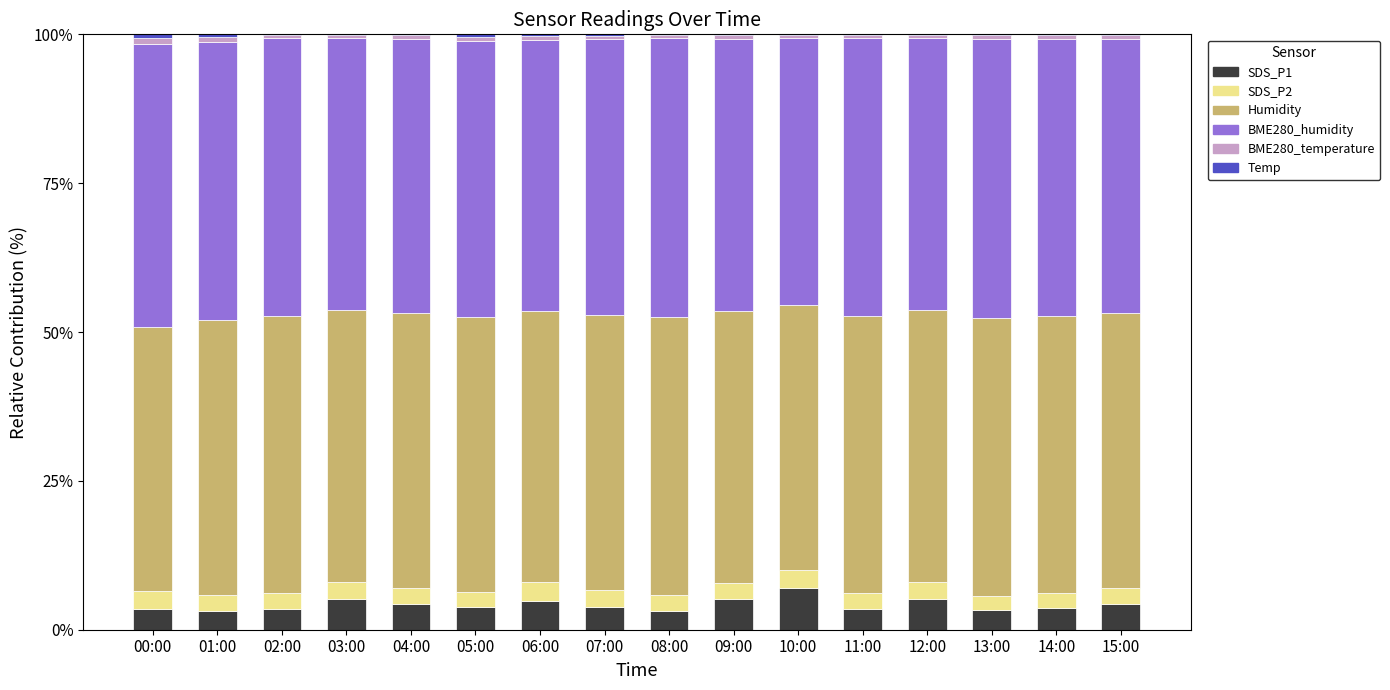

The value of SDS_P1 at 01:00 is 3.2. True or false?

True